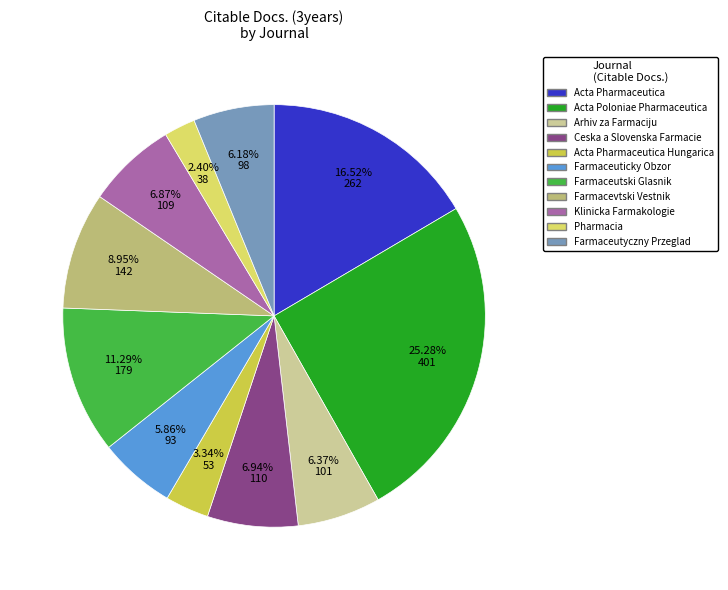

Is there any slice that represents more than half of the pie?

No